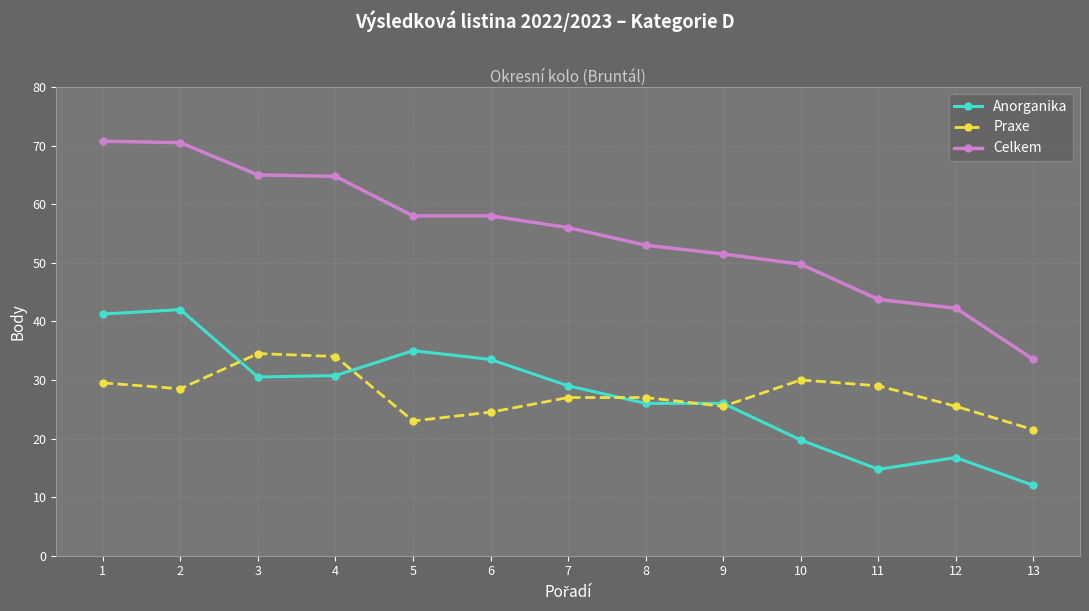

True or false: Celkem and Praxe intersect in this chart.

False